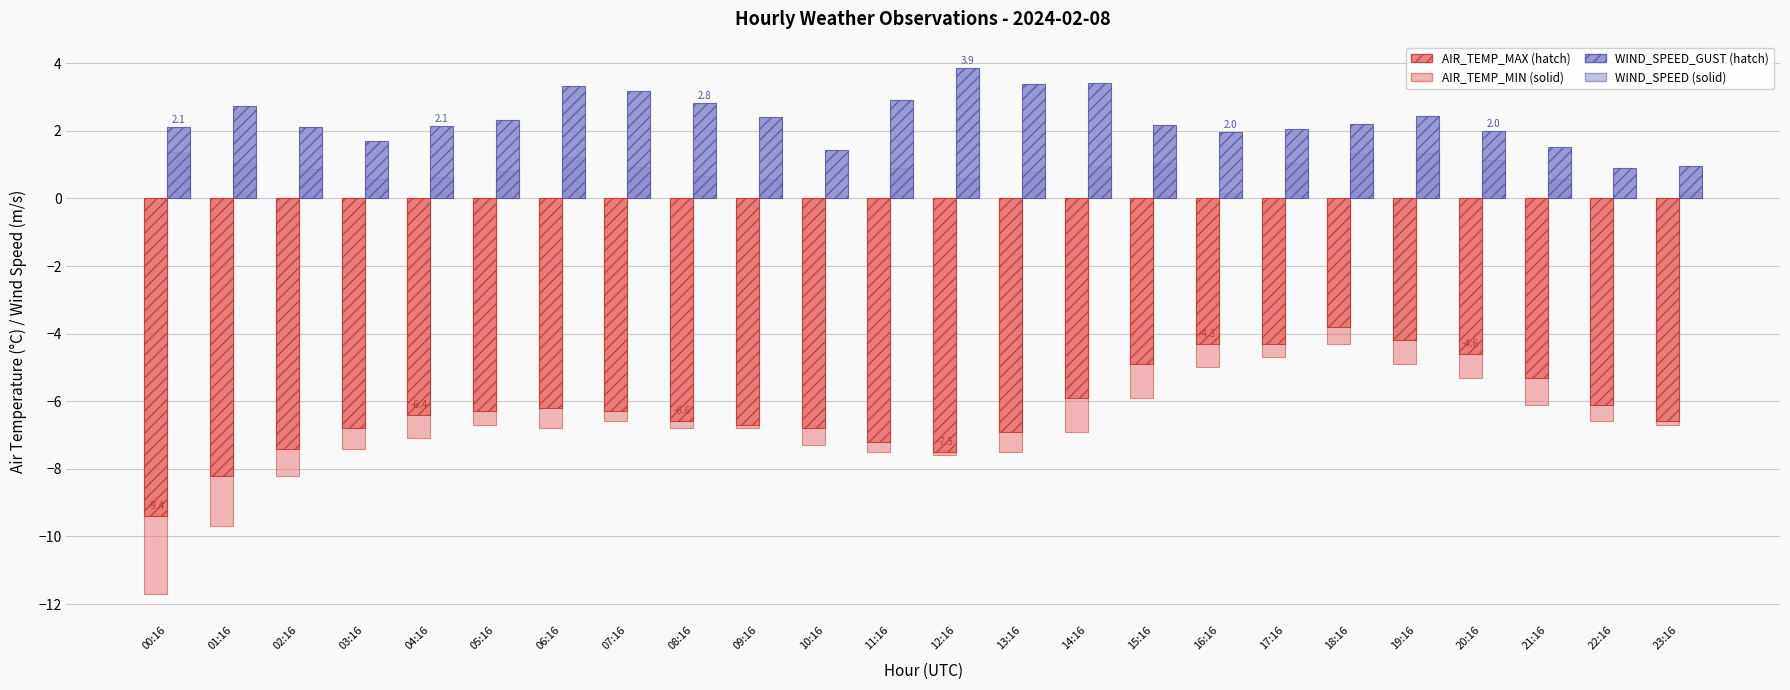

What is the difference between the highest and lowest values at 22:16?

7.5